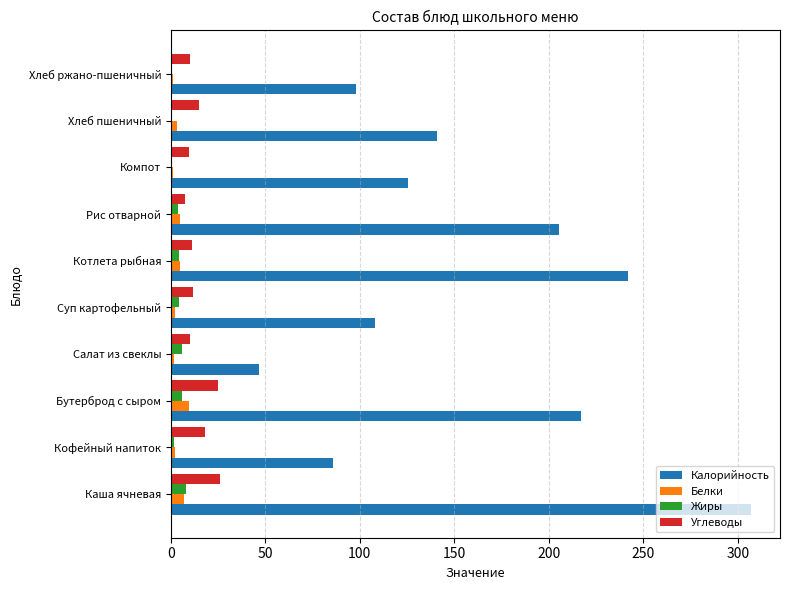

What are all the series names shown in the legend?

Калорийность, Белки, Жиры, Углеводы